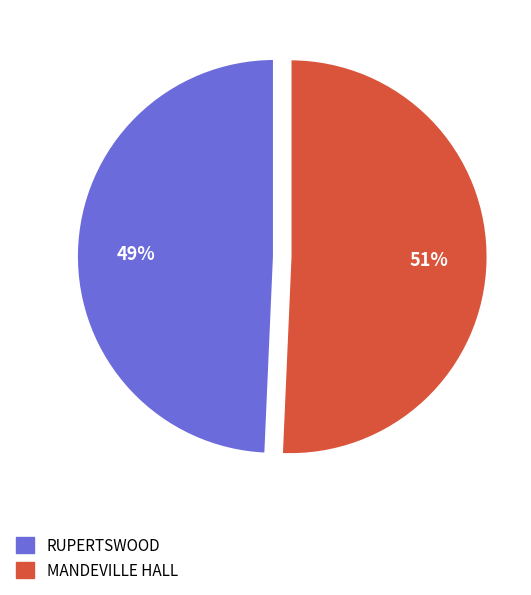

What is the largest slice in the pie chart?

MANDEVILLE HALL